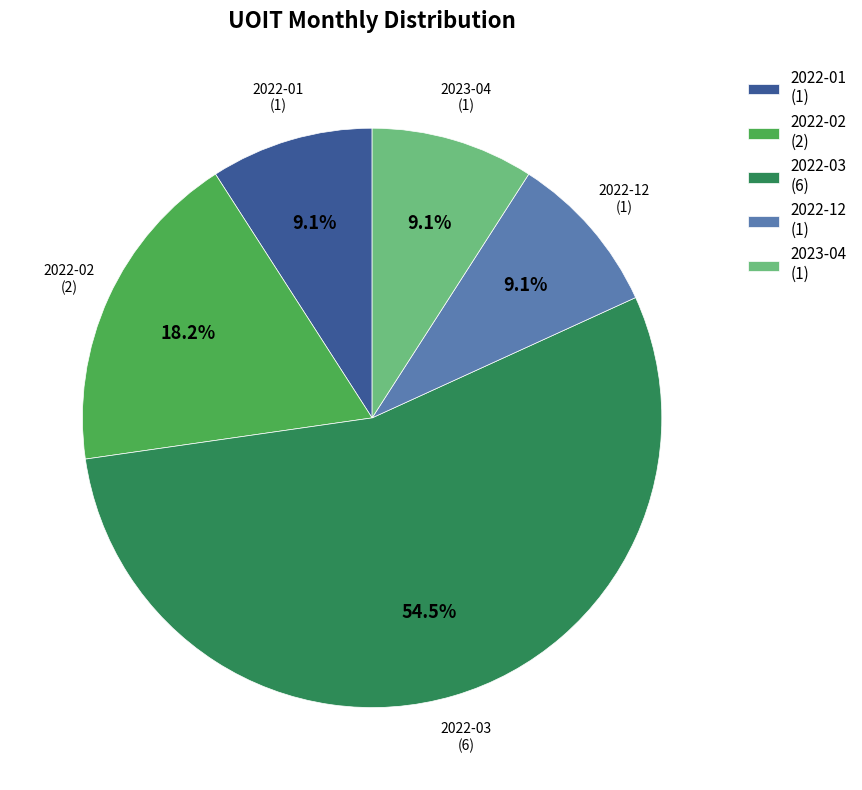

Between 2023-04 (1) and 2022-02 (2), which is larger?

2022-02 (2)